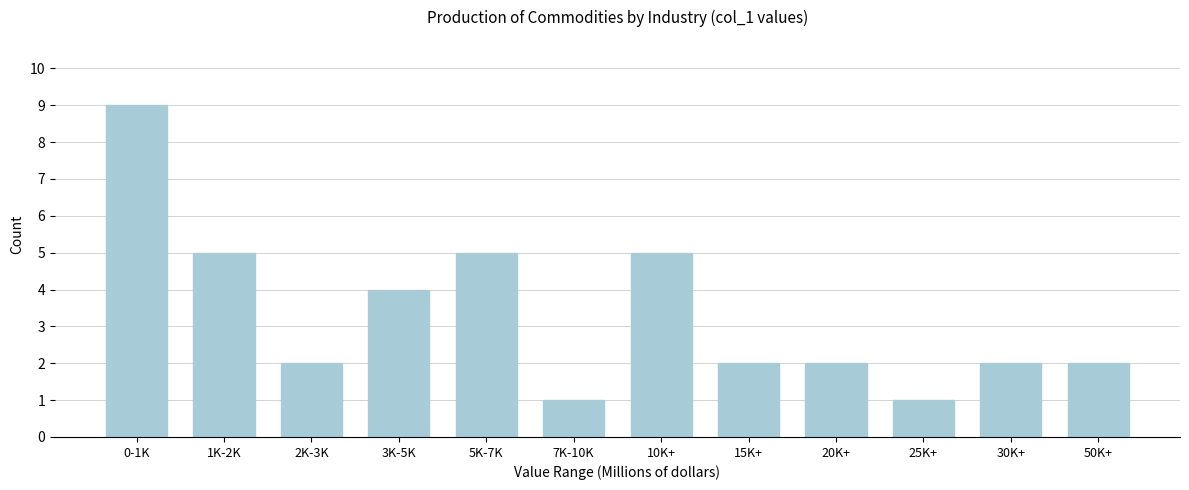

Reading left to right, list all the values displayed in this chart.

9	5	2	4	5	1	5	2	2	1	2	2